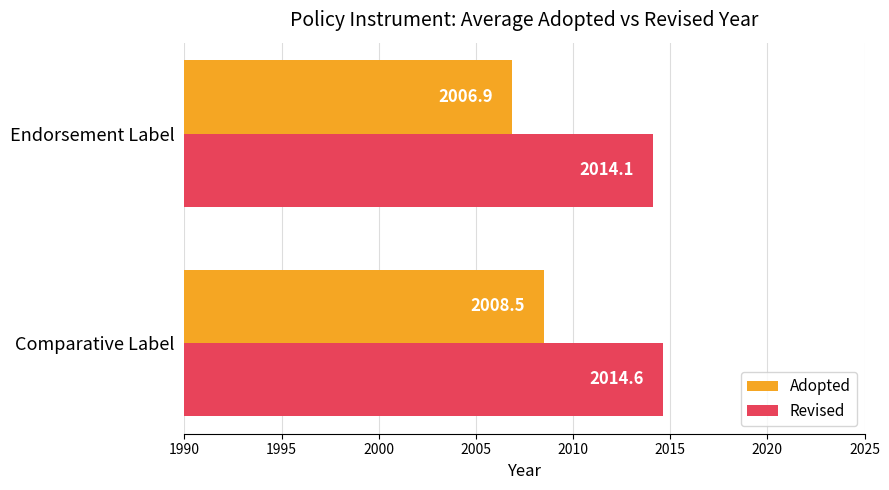

At which category is the sum across all series the highest?

Comparative Label